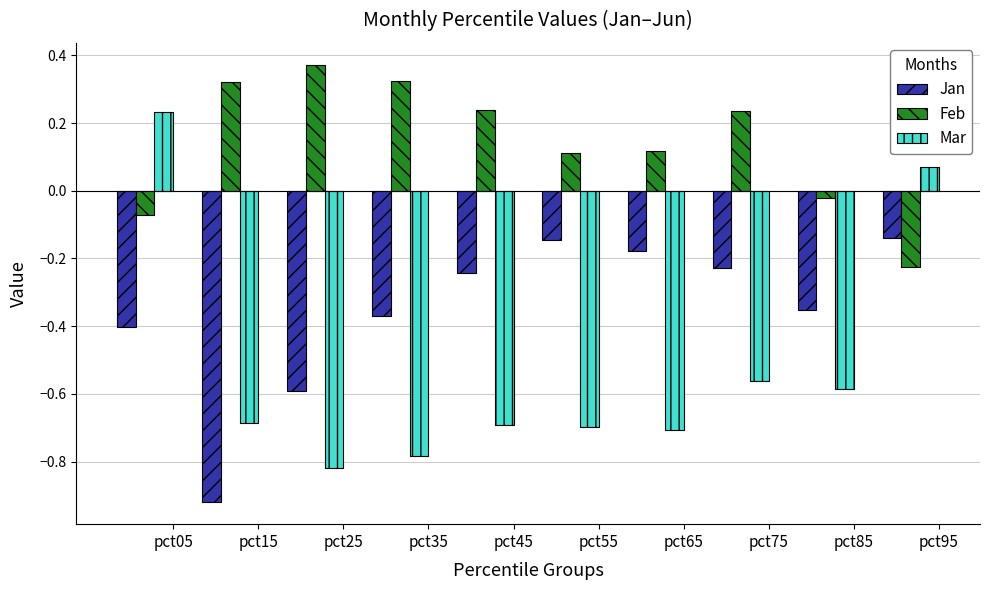

How many groups of bars are there?

10